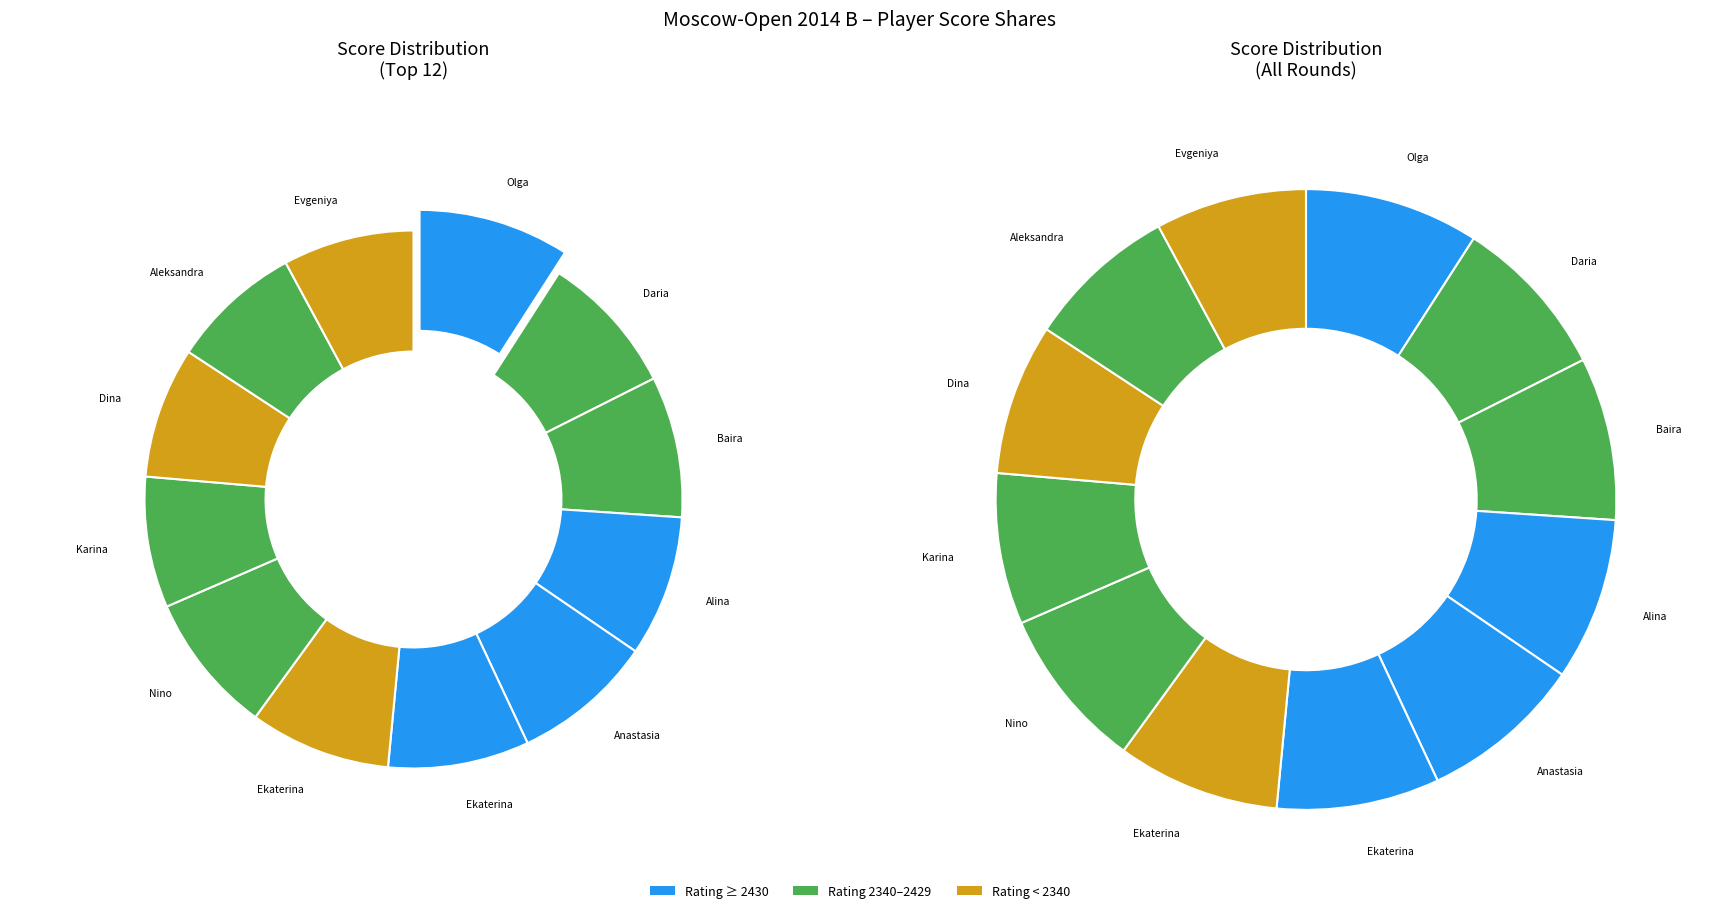

To the nearest percent, what is the difference between the Girya Olga and Ambartsumova Karina slice percentages?

1%